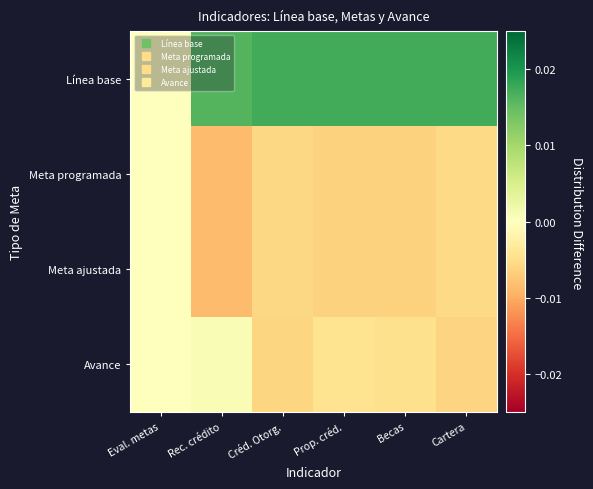

How many data points does each series have?

6